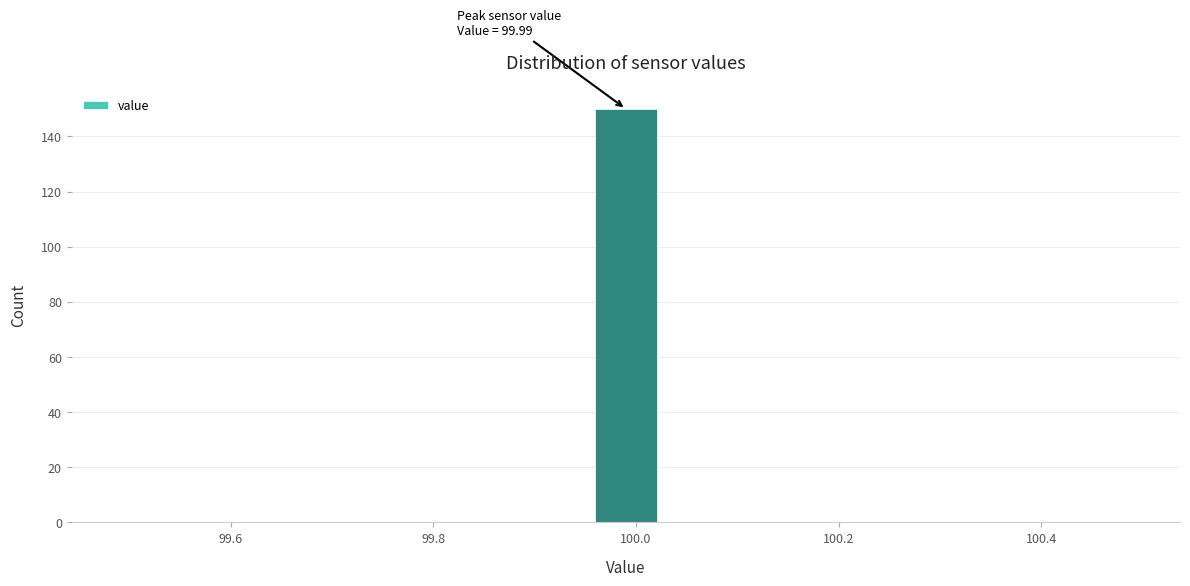

Read against the x-axis, roughly where is the centre of the tallest bar?

100.00